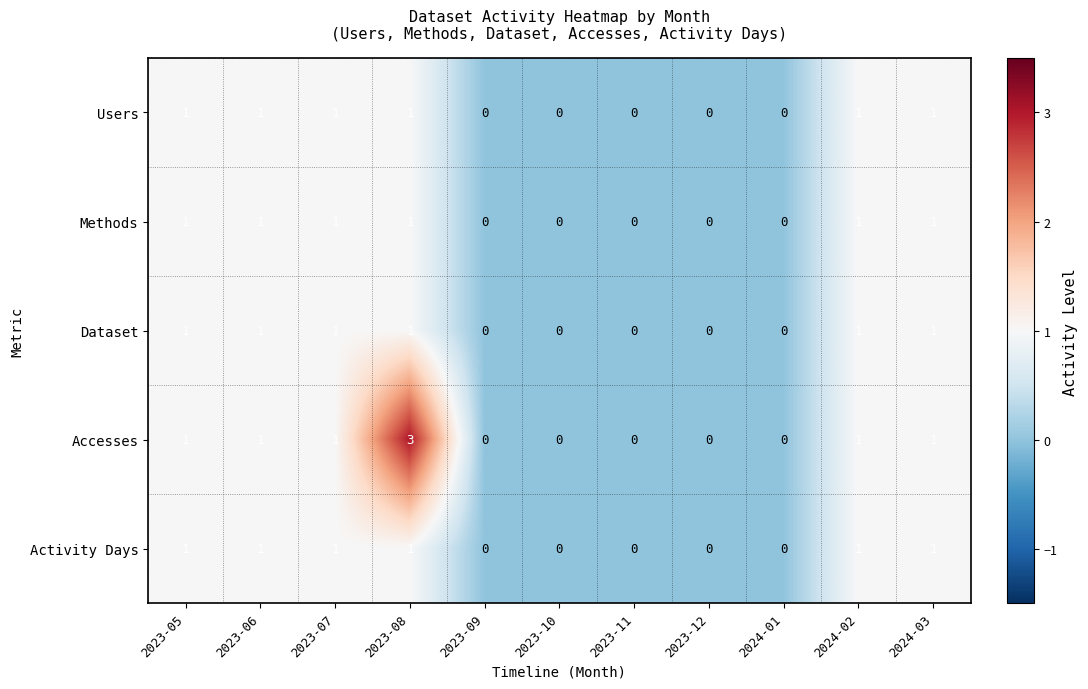

What is the sum of all Activity Days values?

6